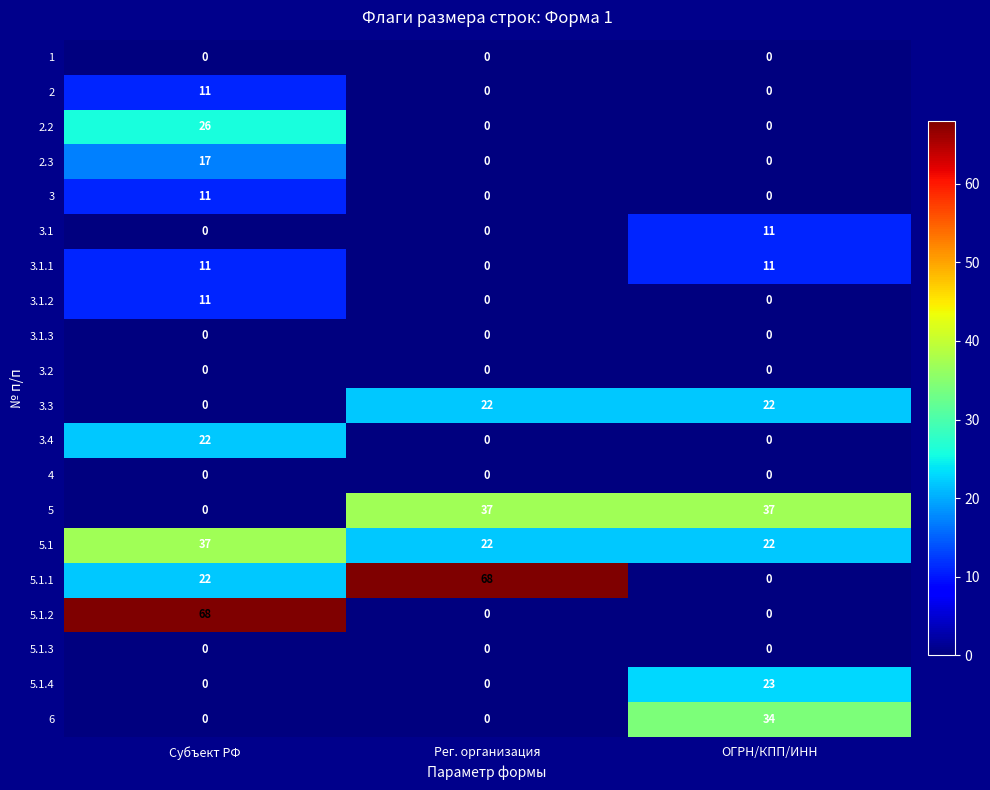

What is the difference between the highest and lowest values at Субъект РФ?

68